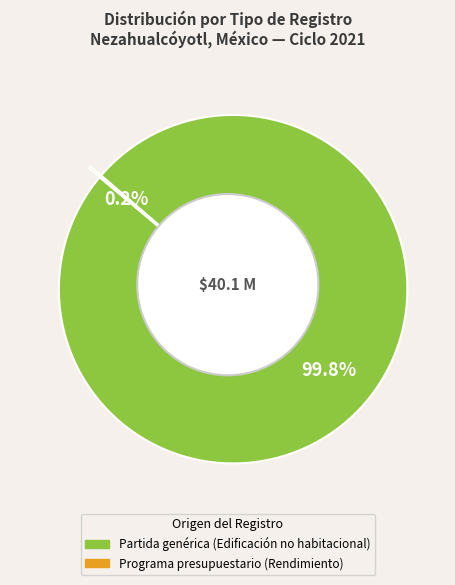

Which has a higher value, Programa presupuestario (Rendimiento) or Partida genérica (Edificación no habitacional)?

Partida genérica (Edificación no habitacional)